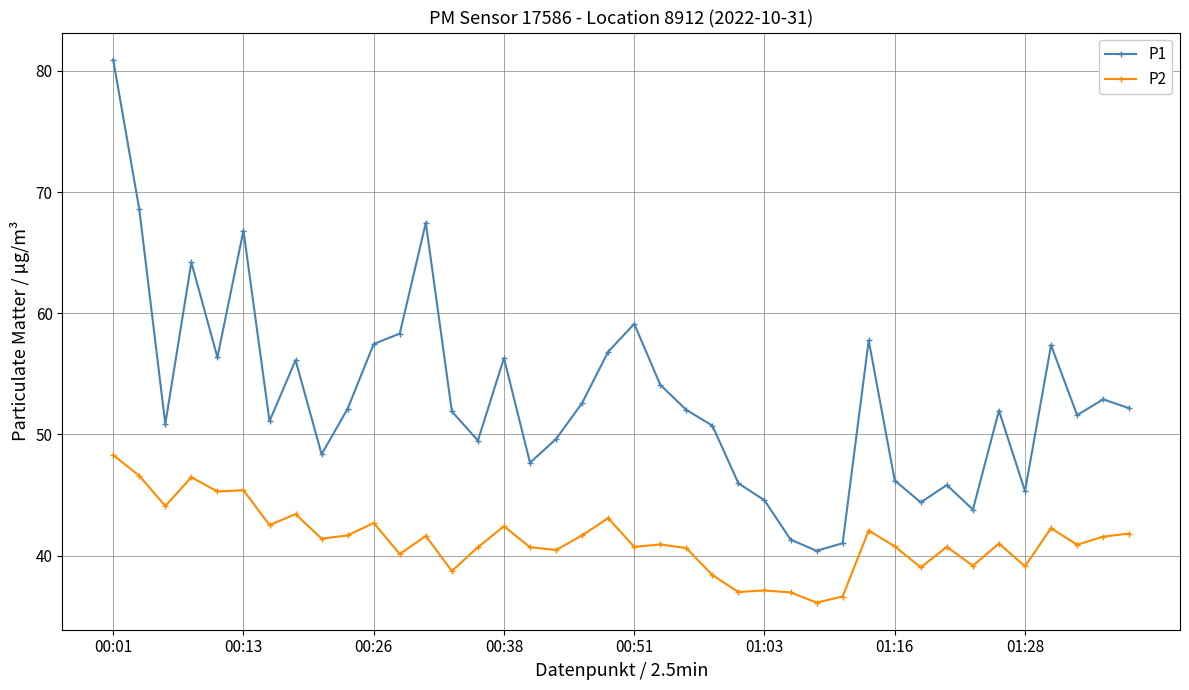

What is the value of the P2 point at the 24th from the left?

38.4